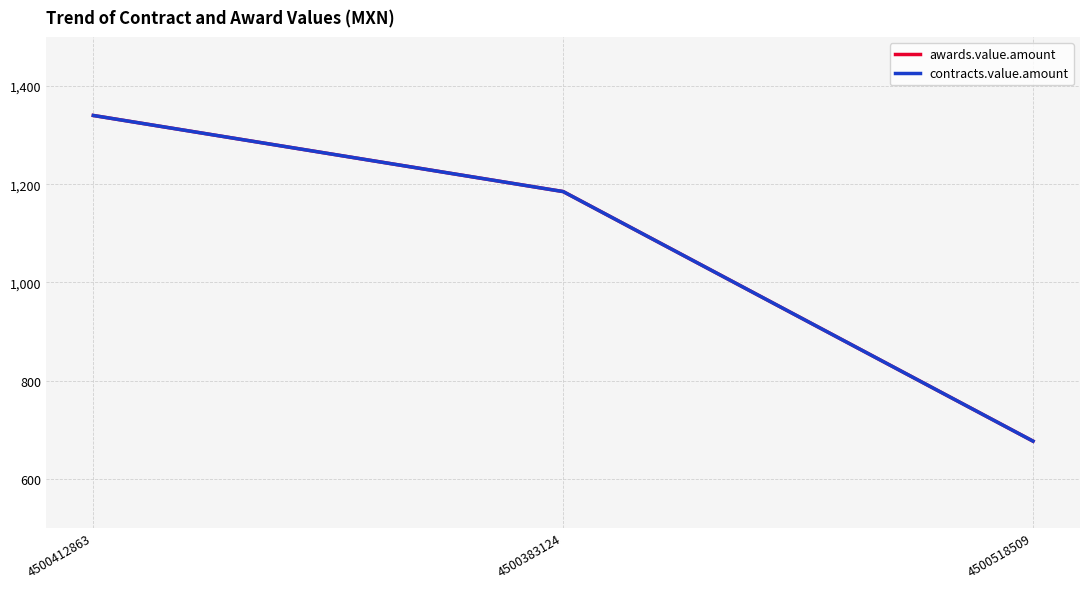

Does the chart display data point markers on the line(s)?

No